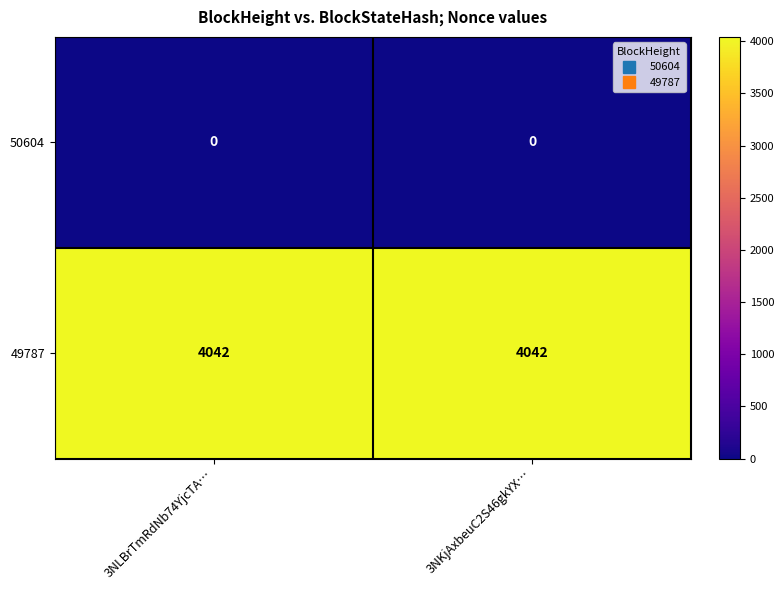

What is the approximate value of 49787 at 3NLBrTmRdNb74YjcTA…?

4042